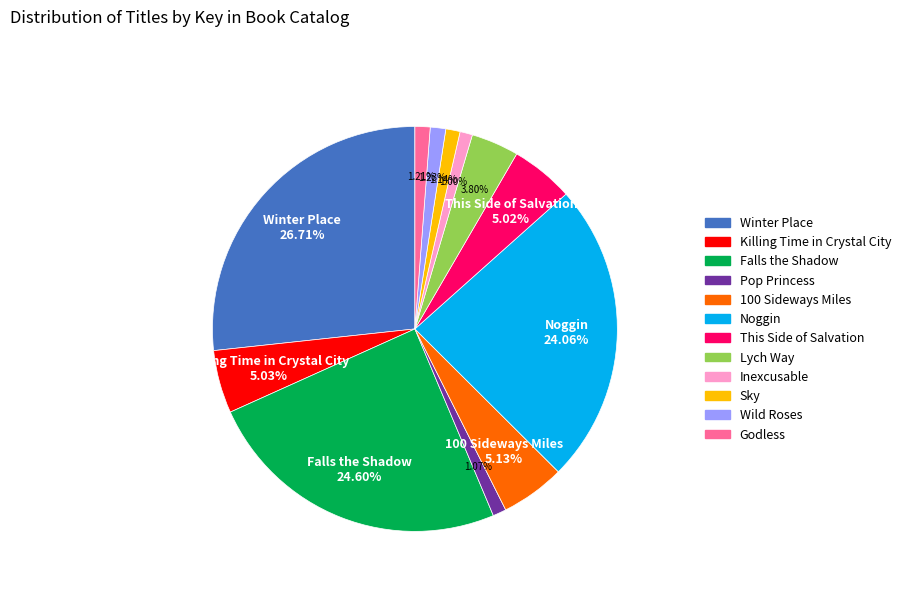

Is there a majority slice in this chart?

No